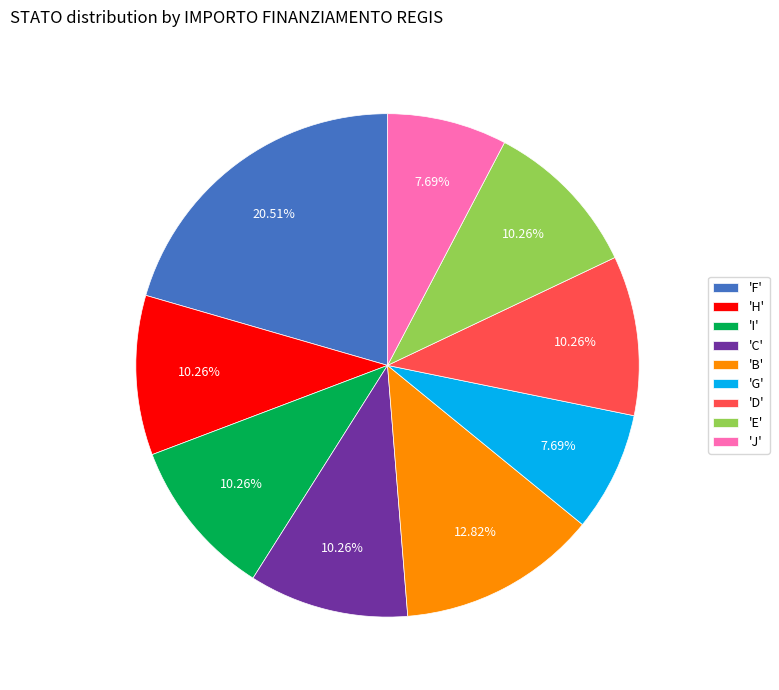

Is there any slice that represents more than half of the pie?

No